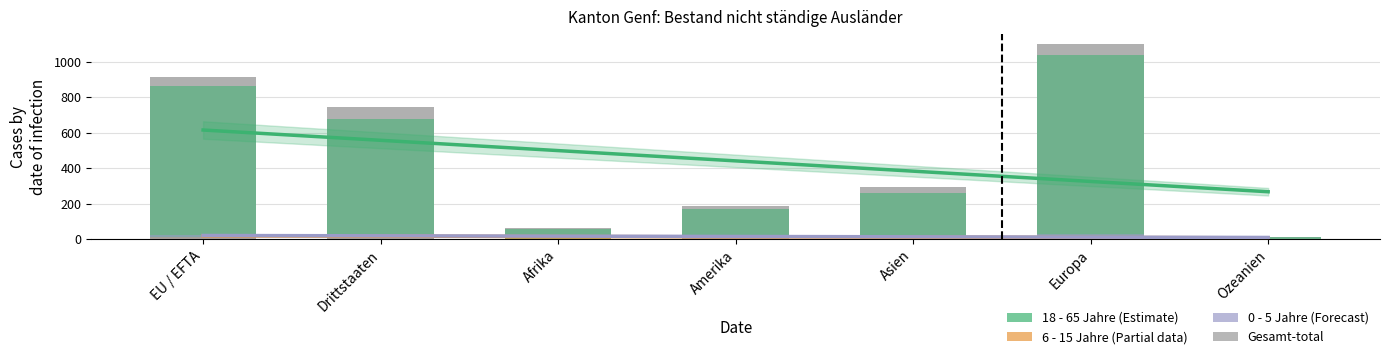

How many groups of bars are there?

7